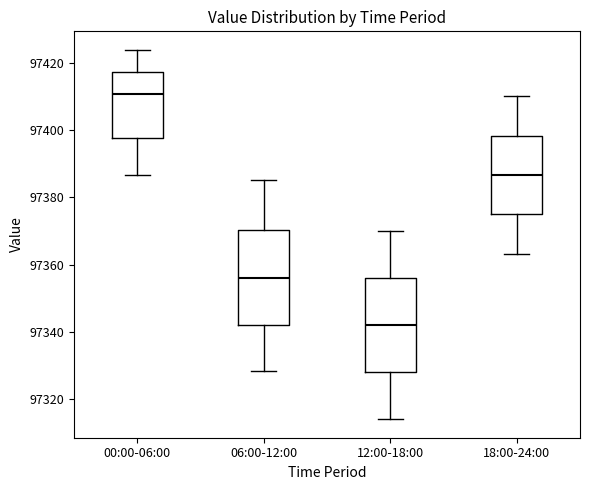

Reading left to right, transcribe this box plot: for each box, give where its median line is, the range the box spans, and where its two whiskers end, as read against the y-axis. The values are not printed on the chart, so give them approximately, as read against the axis.

00:00-06:00: median 97410, box 97398 to 97418, whiskers 97386 to 97424
06:00-12:00: median 97356, box 97342 to 97370, whiskers 97328 to 97386
12:00-18:00: median 97342, box 97328 to 97356, whiskers 97314 to 97370
18:00-24:00: median 97386, box 97374 to 97398, whiskers 97364 to 97410